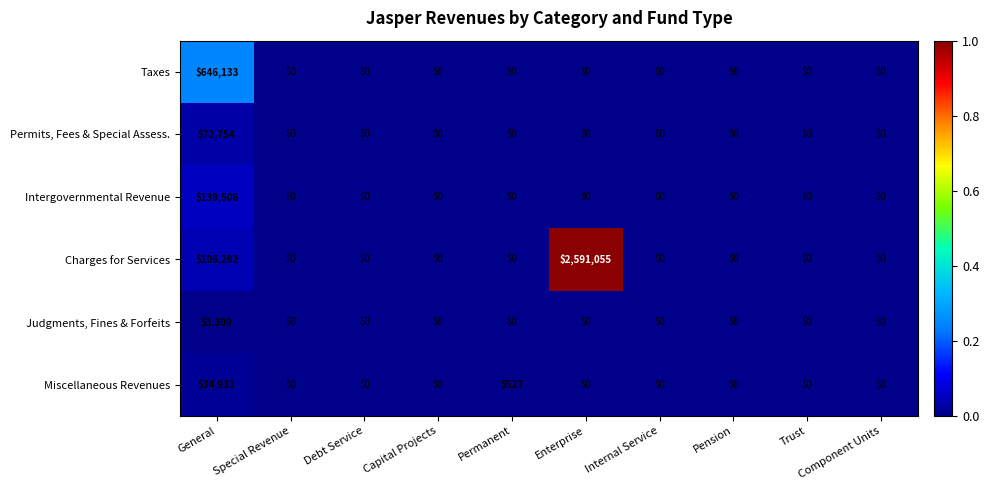

What is the difference between the maximum and minimum values in the Taxes series?

646133